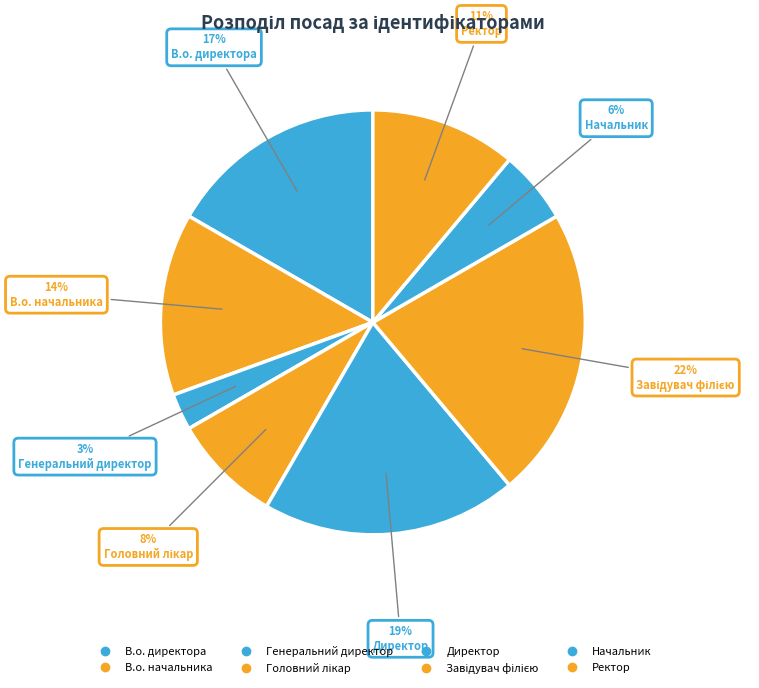

How many slices are in this pie chart?

8